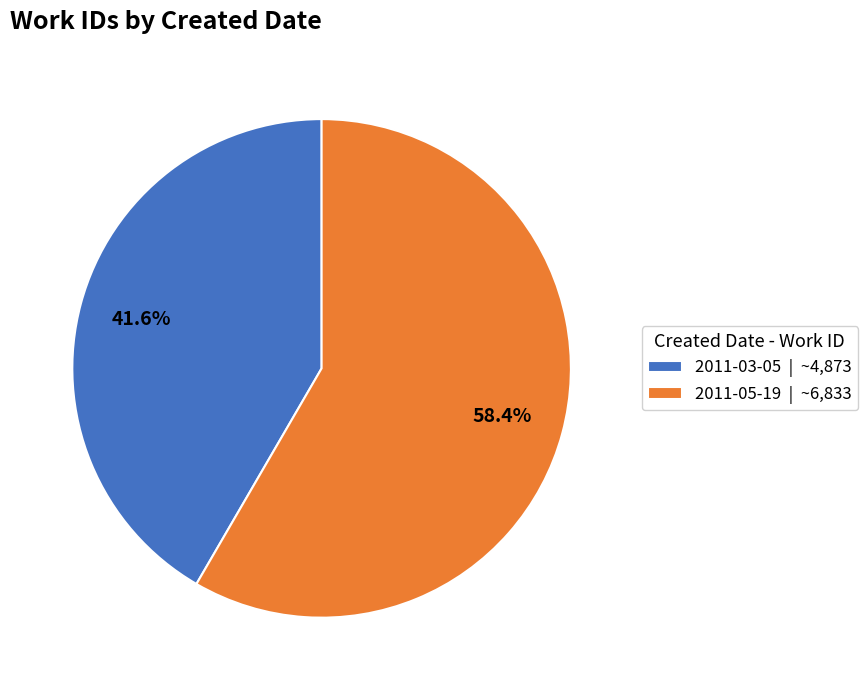

Count the number of slices in the pie.

2